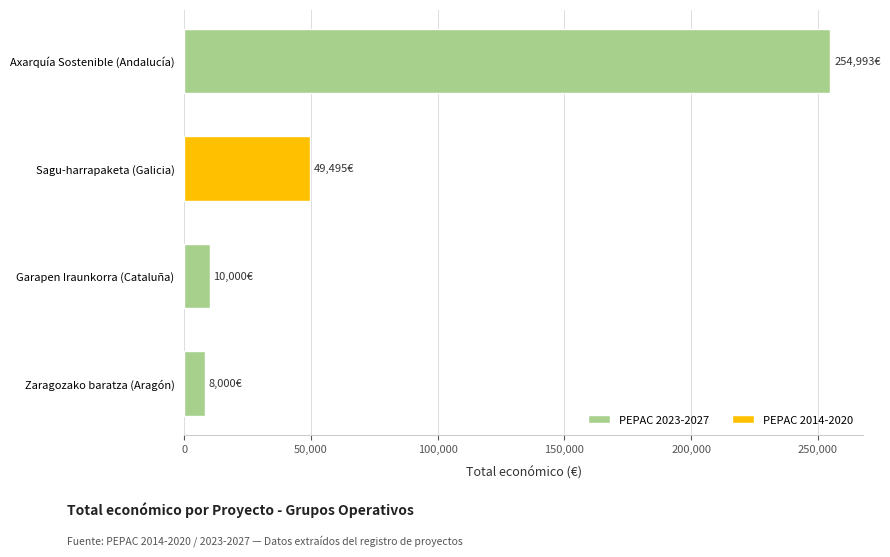

The value at Axarquía Sostenible (Andalucía) is 348091. True or false?

False